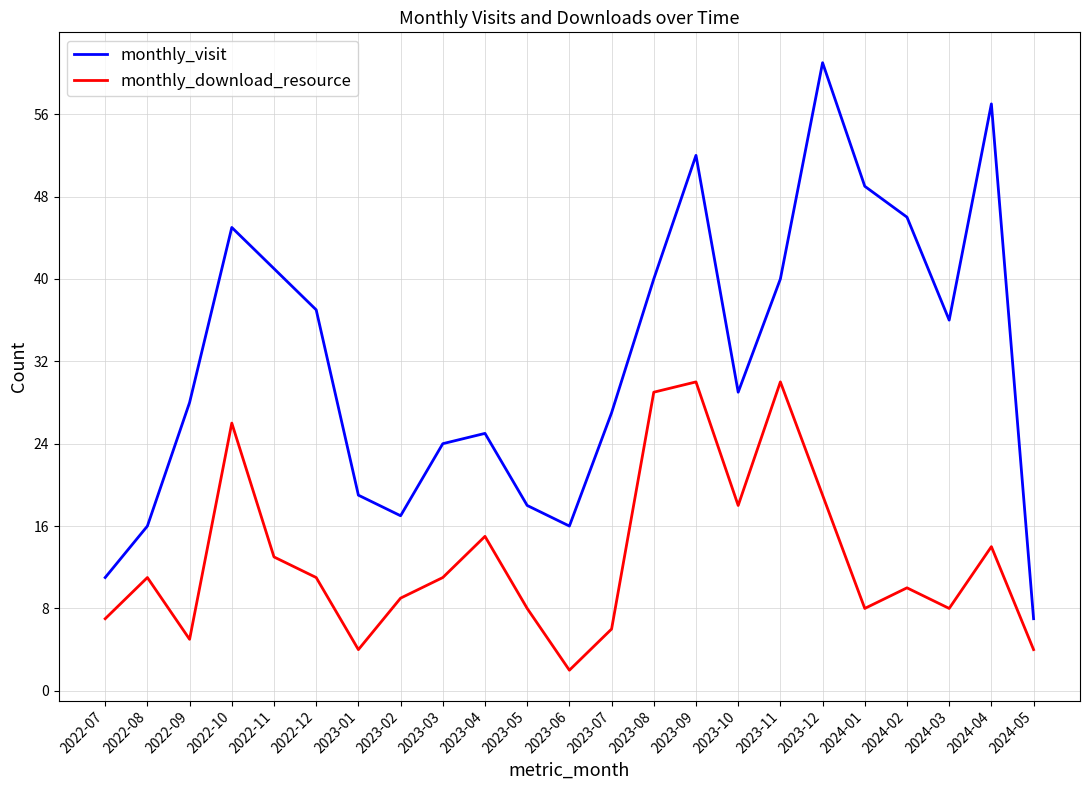

At how many categories does at least one series exceed 9?

22